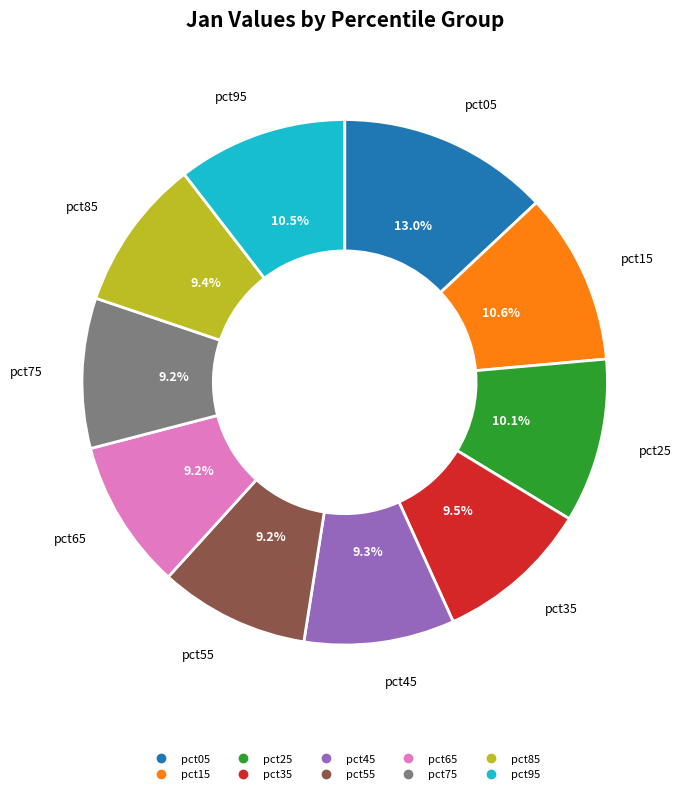

Does any single category account for the majority?

No